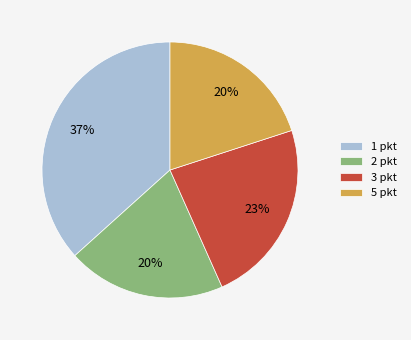

How many segments does this pie chart have?

4